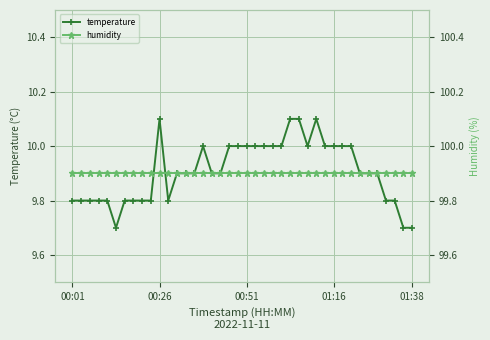

True or false: humidity and temperature cross at least once.

False